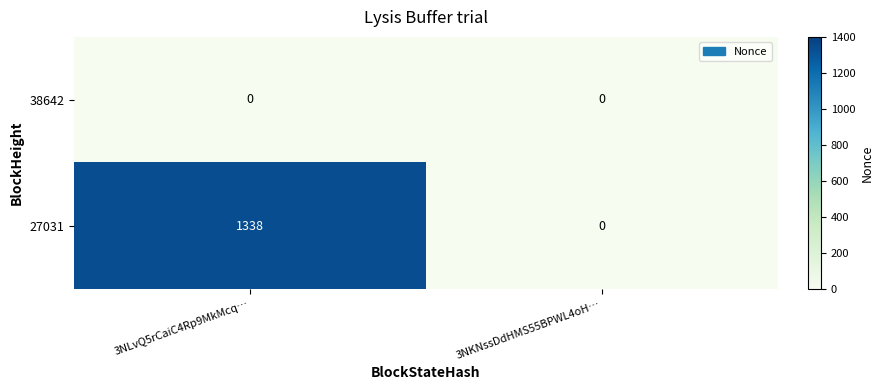

Between 3NLvQ5rCaiC4Rp9MkMcq… and 3NKNssDdHMS55BPWL4oH…, which series saw the biggest shift?

27031